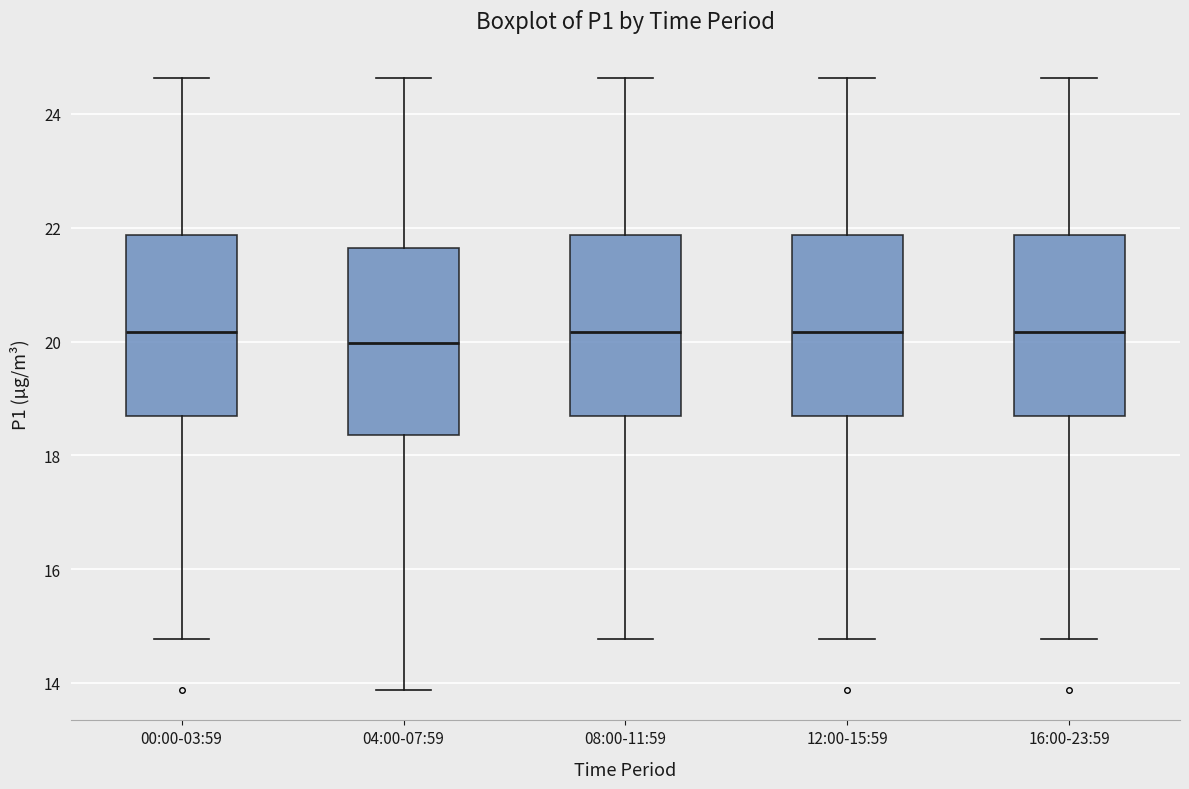

Where does the median line of the box for 12:00-15:59 sit on the y-axis? The values are not printed on the chart, so give them approximately, as read against the axis.

20.2